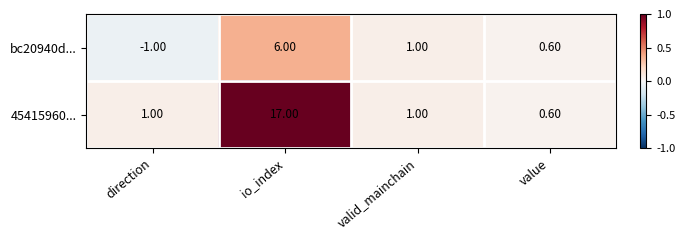

Which series has the largest range (max minus min)?

45415960...